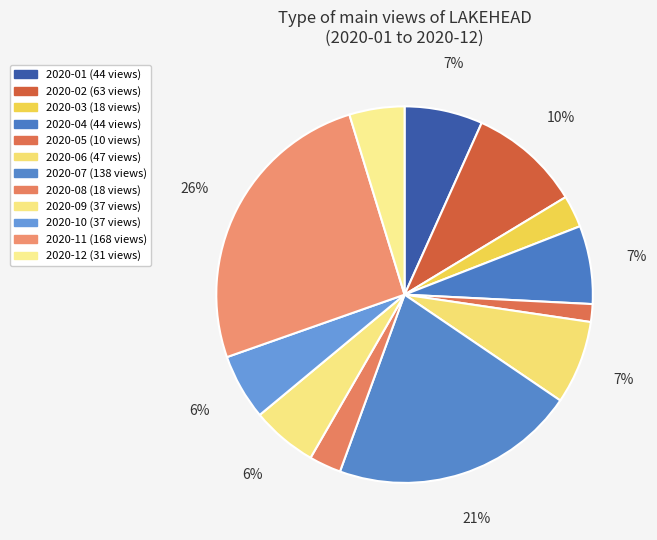

What is the ratio of the value at 2020-08 to the value at 2020-07?

0.1